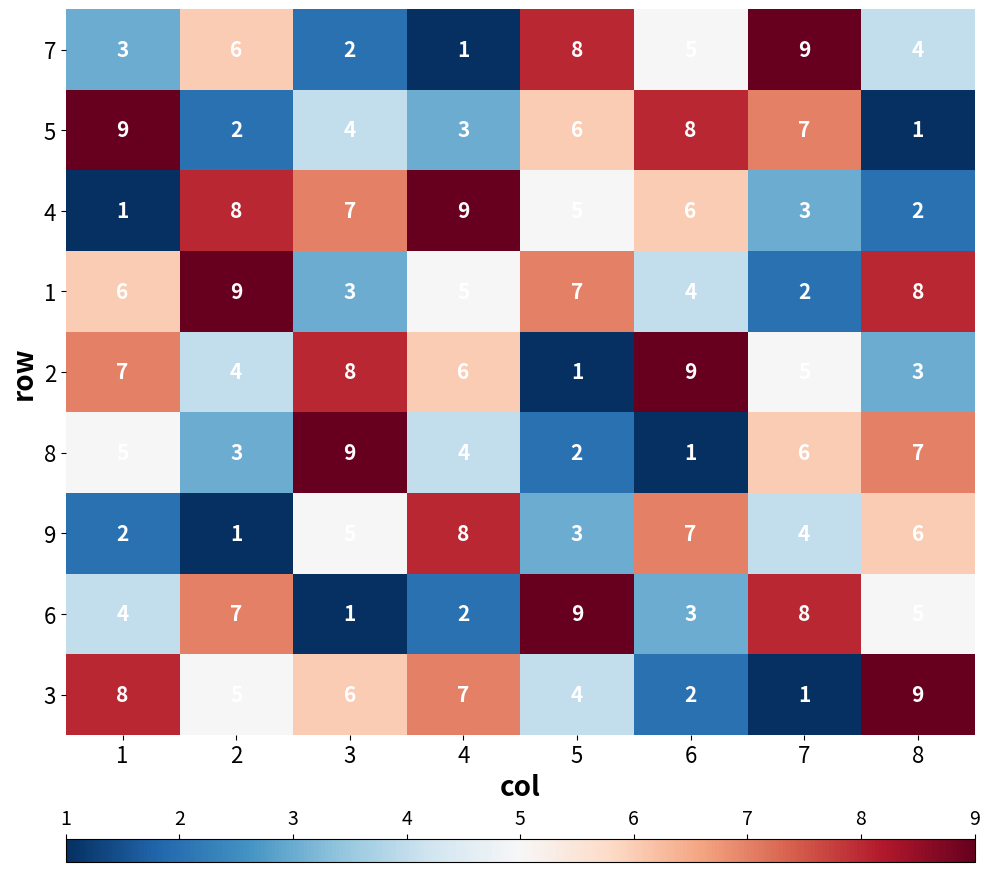

How many 6 values are between 3 and 8?

5